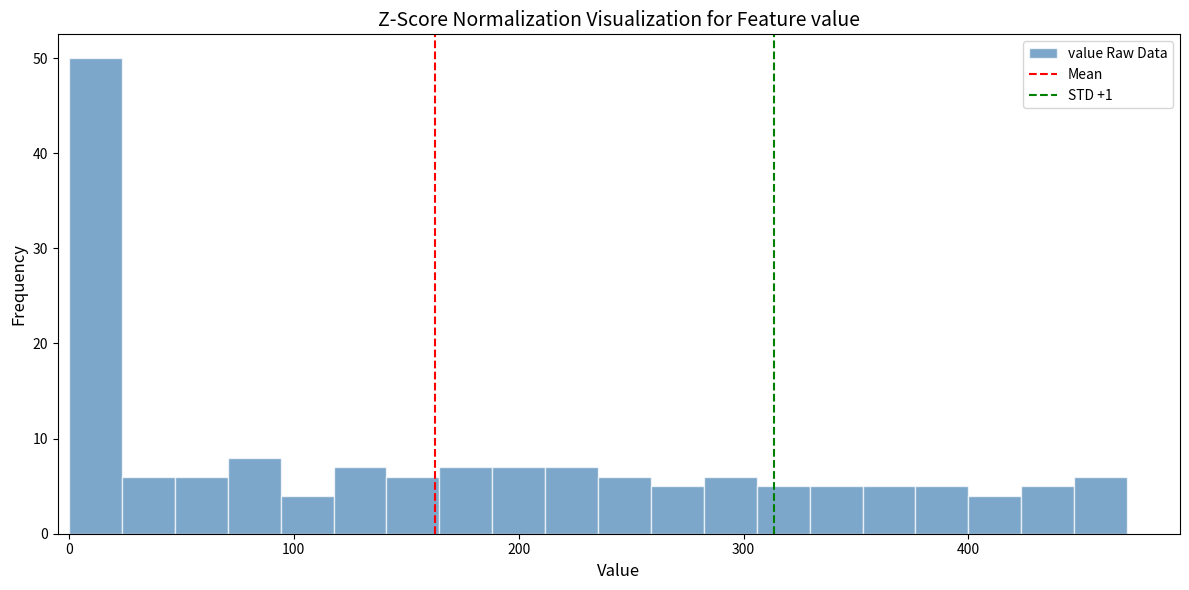

Around what value on the x-axis is the tallest bar? Give the approximate position of its centre, as read against the axis.

10